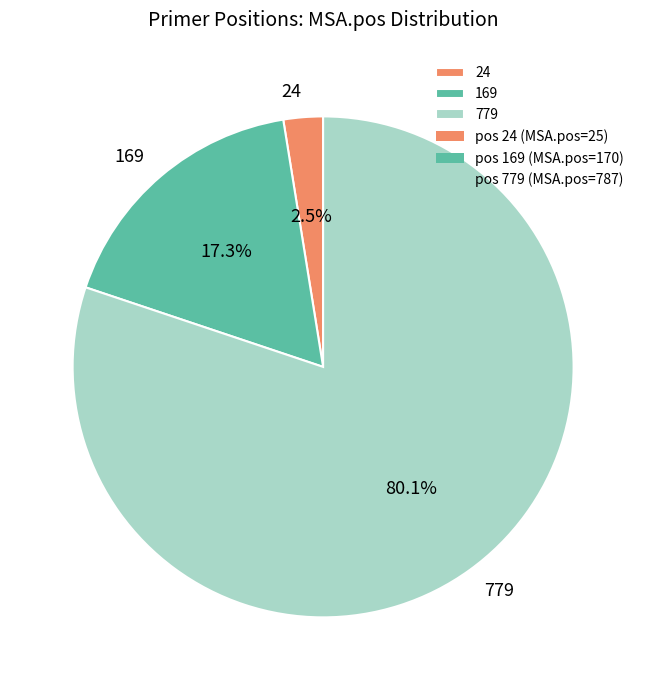

Approximately how many times larger is the value at 779 compared to 169?

4.6